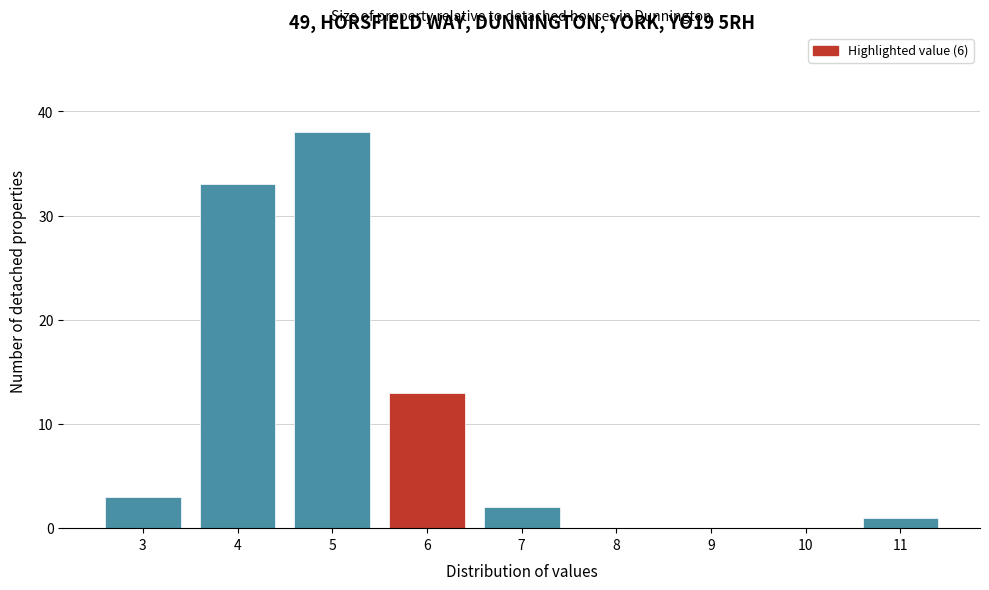

Reading left to right, list every bar in this chart as the range it spans on the x-axis followed by its height. The values are not printed on the chart, so give them approximately, as read against the axis.

2.5 to 3.5: 3
3.5 to 4.5: 33
4.5 to 5.5: 38
5.5 to 6.5: 13
6.5 to 7.5: 2
7.5 to 8.5: 0
8.5 to 9.5: 0
9.5 to 10.5: 0
10.5 to 11.5: 1